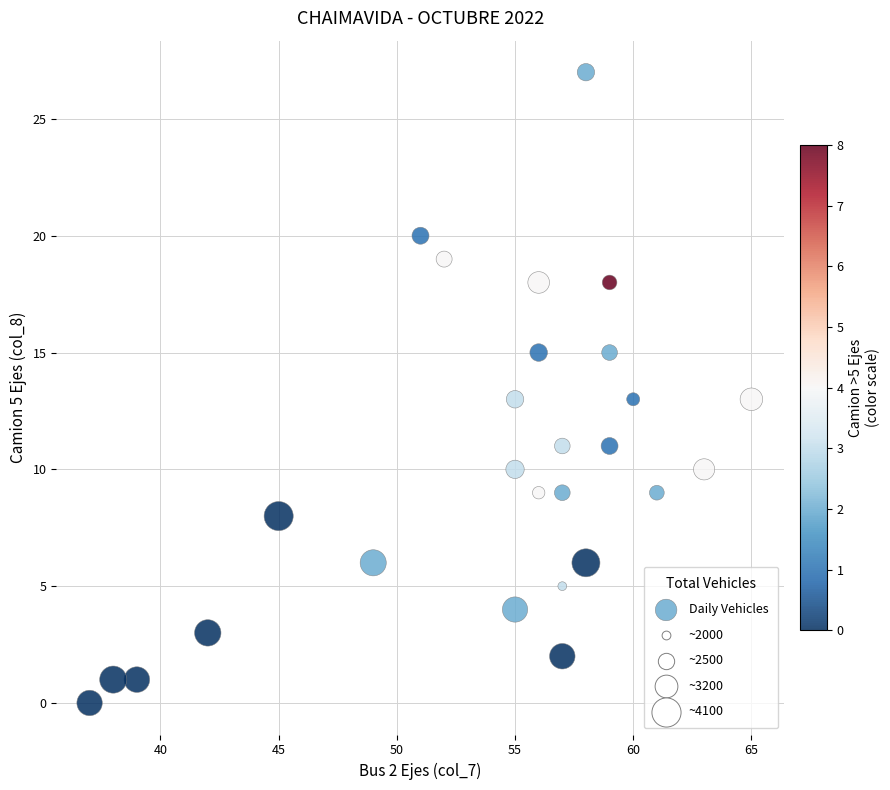

What is the range of Y values (max minus min)?

27